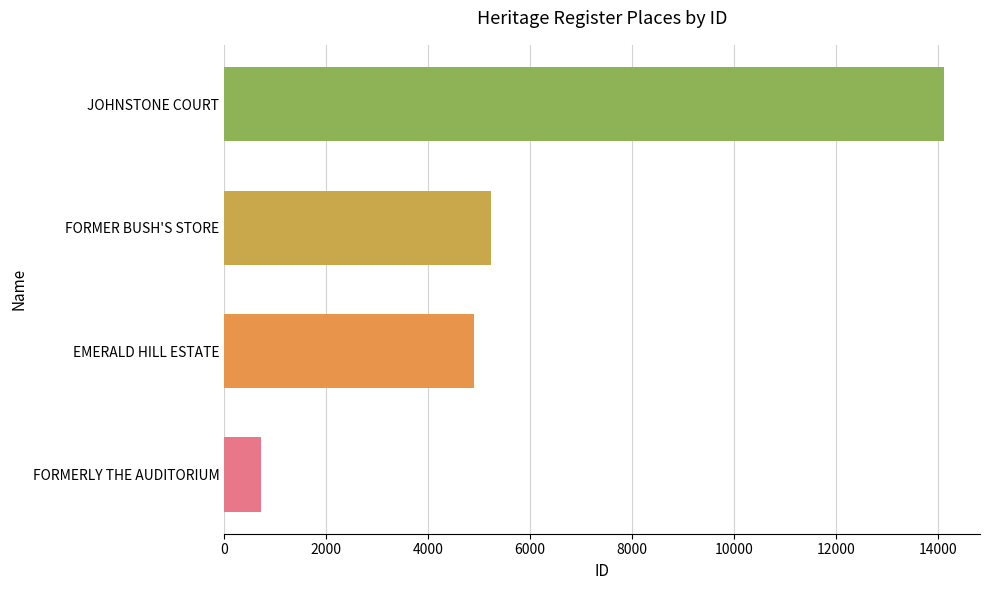

True or false: the data shows 724 at FORMERLY THE AUDITORIUM.

True